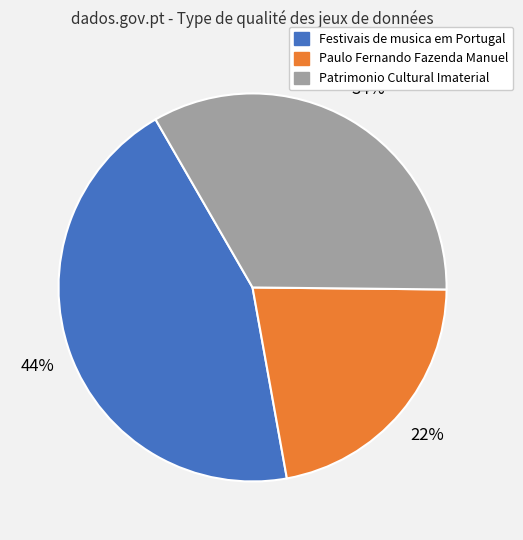

To the nearest percent, what percentage of the pie is Festivais de musica em Portugal?

44%